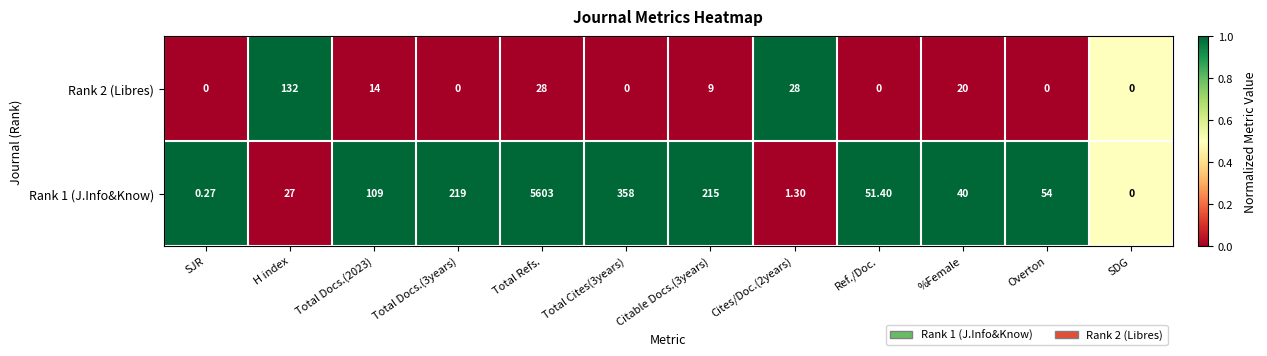

Count the number of categories in the chart.

12